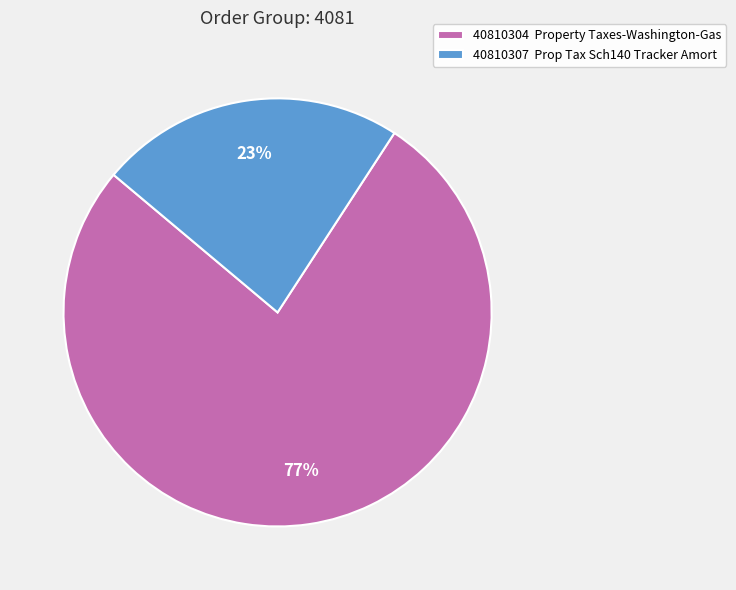

What is the smallest slice in the pie chart?

40810307 Prop Tax Sch140 Tracker Amort